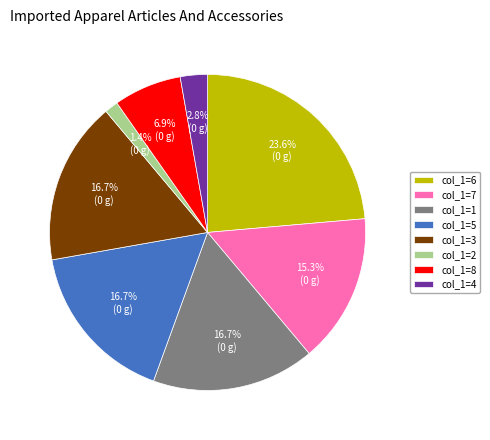

What is the largest slice in the pie chart?

col_1=6